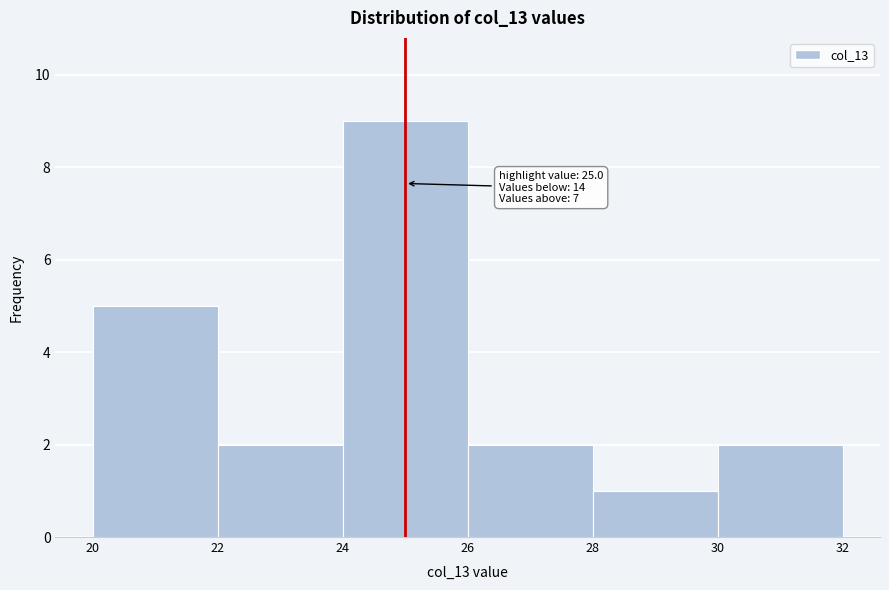

Which range on the x-axis has the tallest bar?

24 to 26